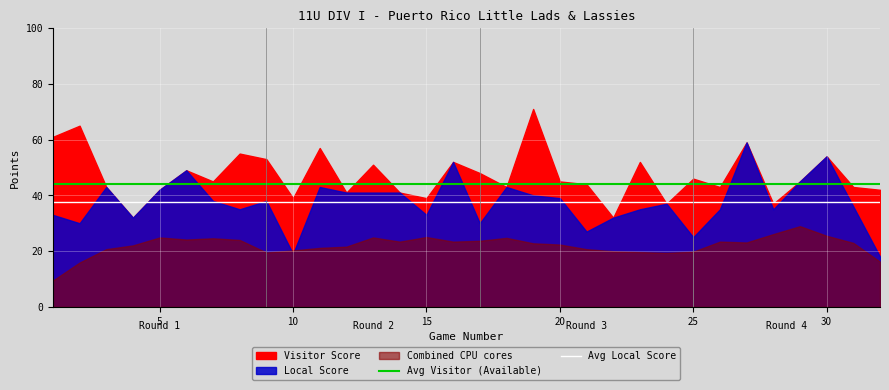

How many lines are shown in the chart?

2